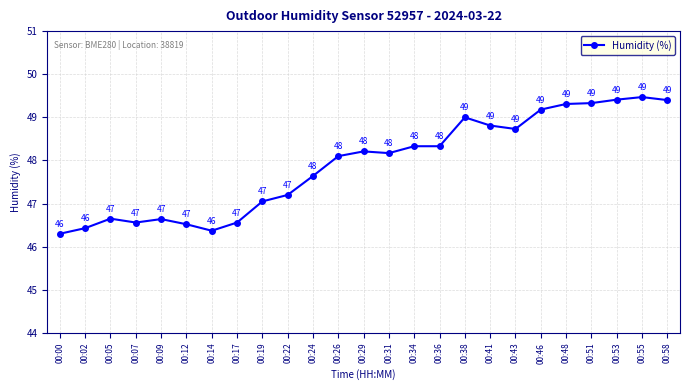

What is the sum of the values at 00:41 and 00:29?

97.0